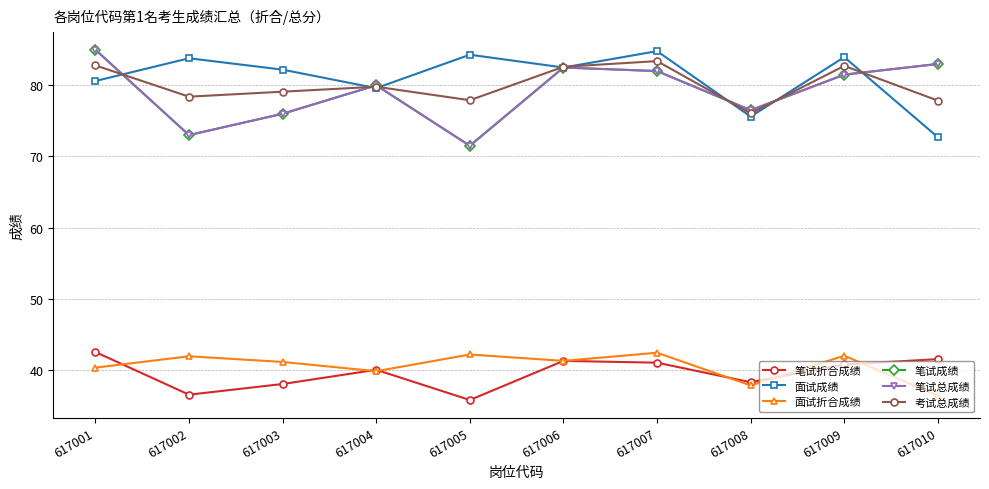

At which category does the chart reach its peak across all series?

617001